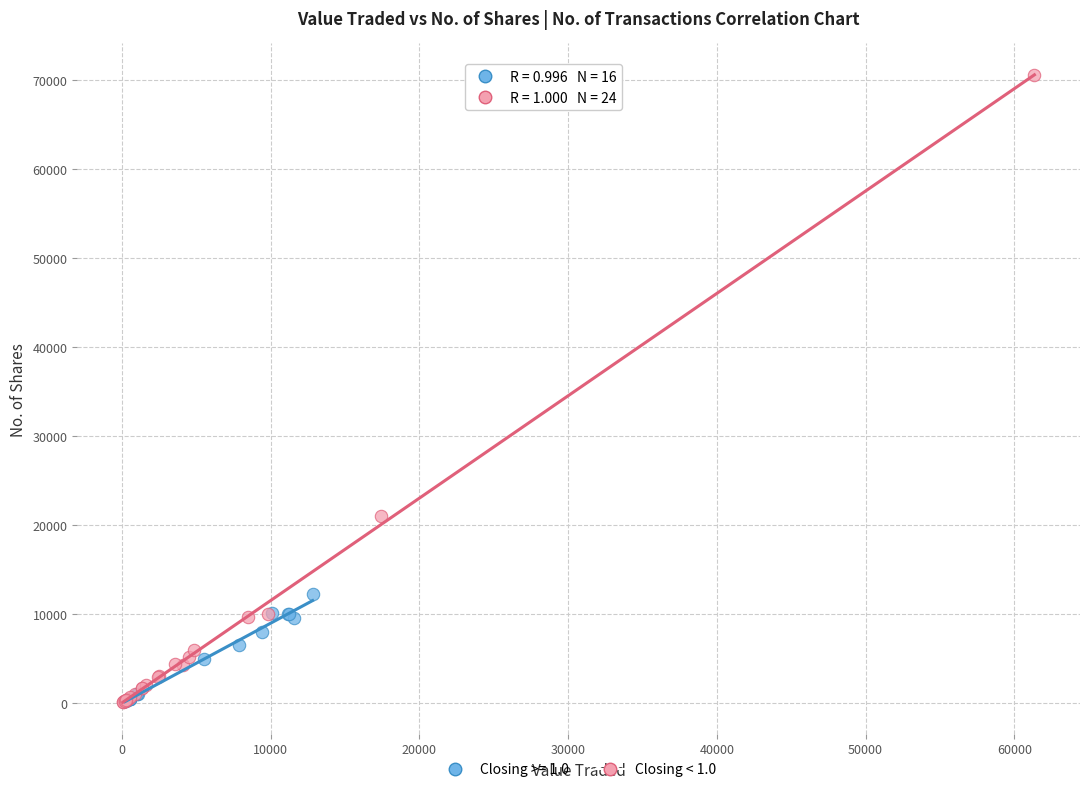

Which series has the widest spread of Y values?

Closing < 1.0